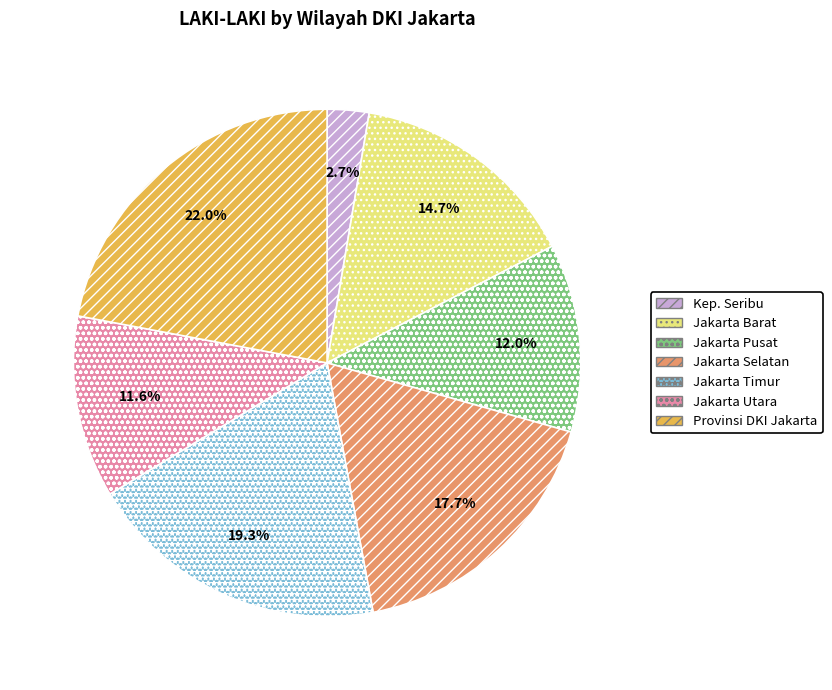

Between Jakarta Barat and Provinsi DKI Jakarta, which is larger?

Provinsi DKI Jakarta